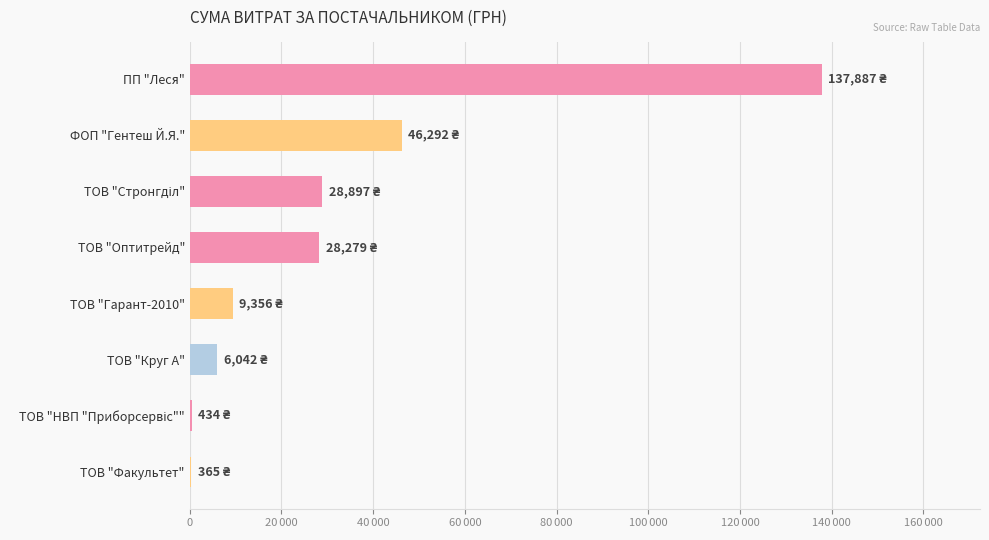

Are the bars horizontal?

Yes